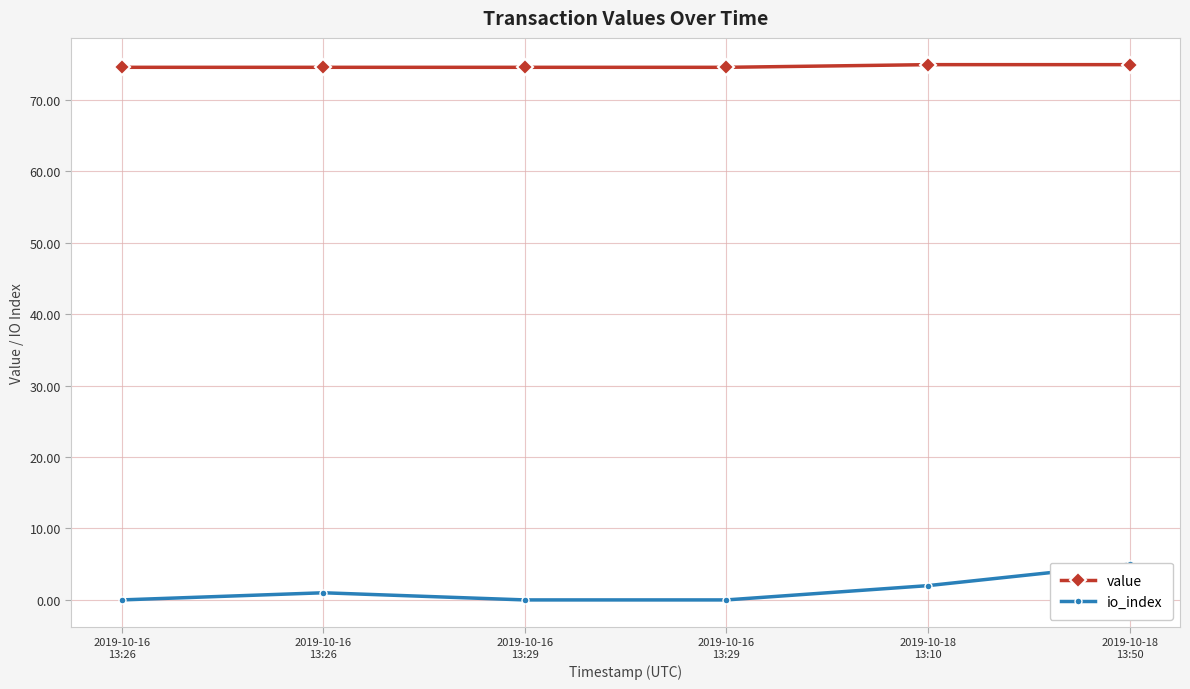

Does the chart display data point markers on the line(s)?

Yes